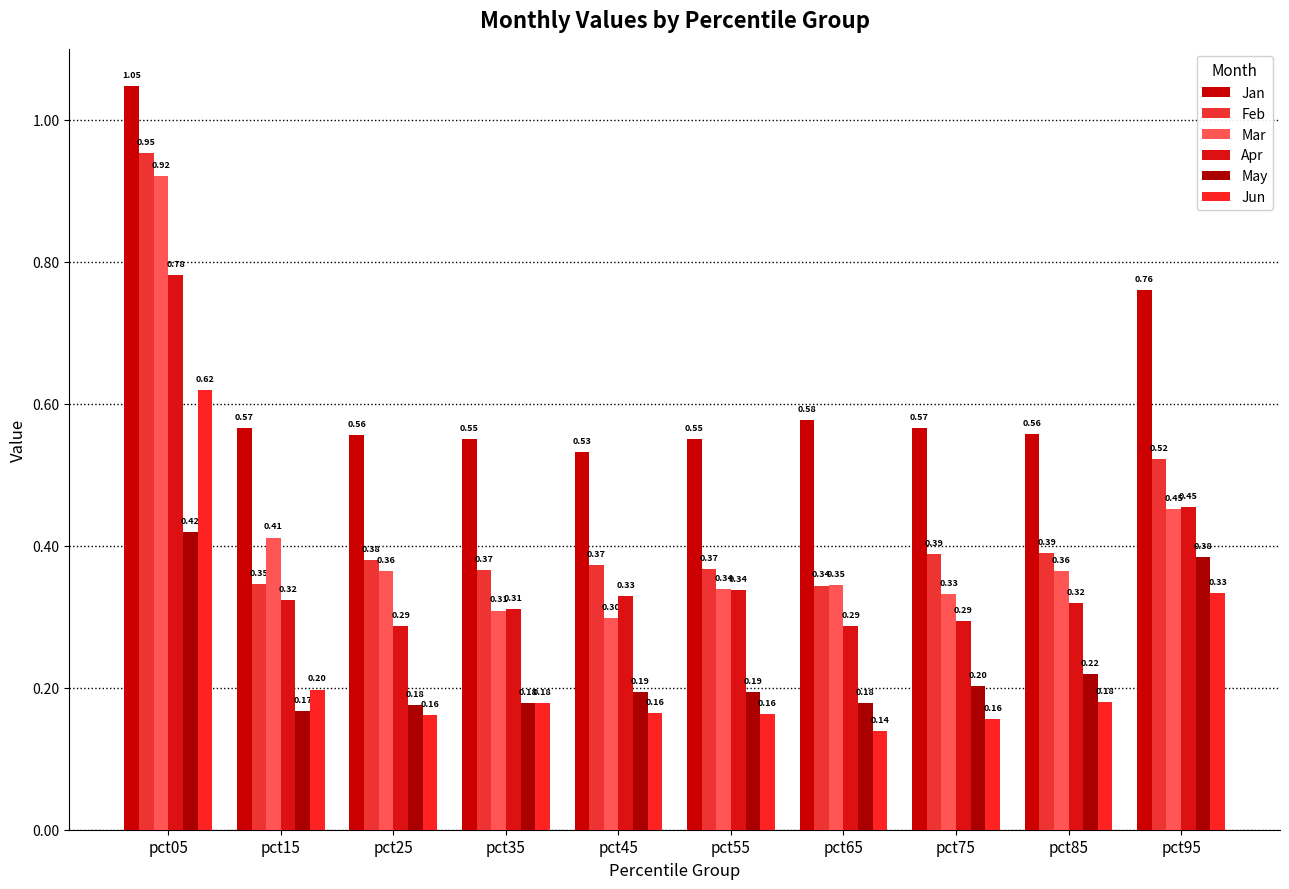

Are the bars grouped side by side (vs. stacked)?

Yes